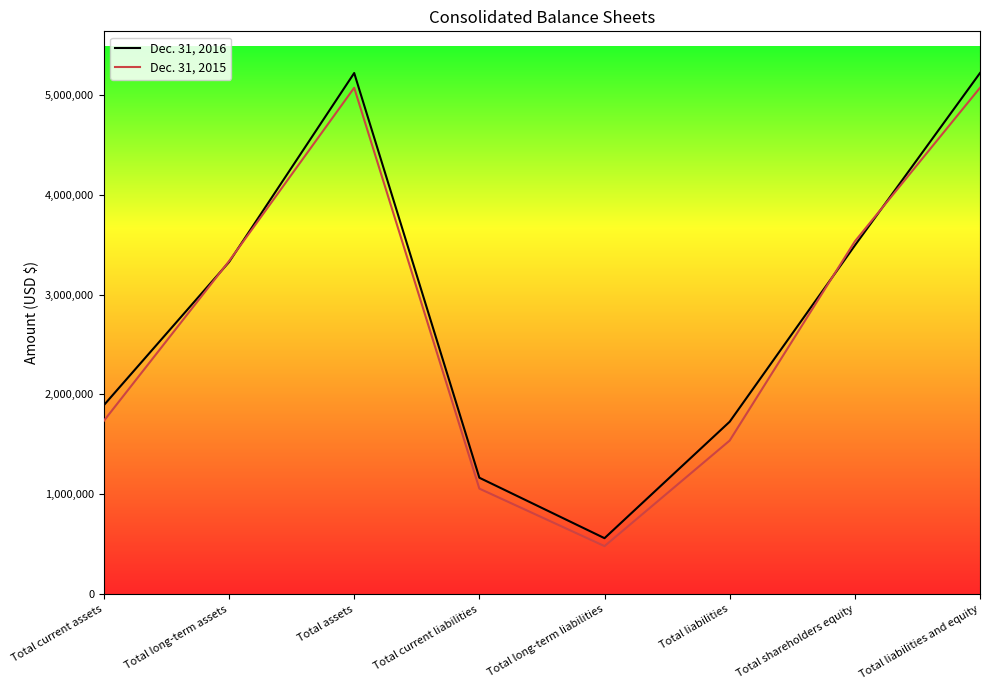

Where is the first local minimum for Dec. 31, 2015?

Total long-term liabilities